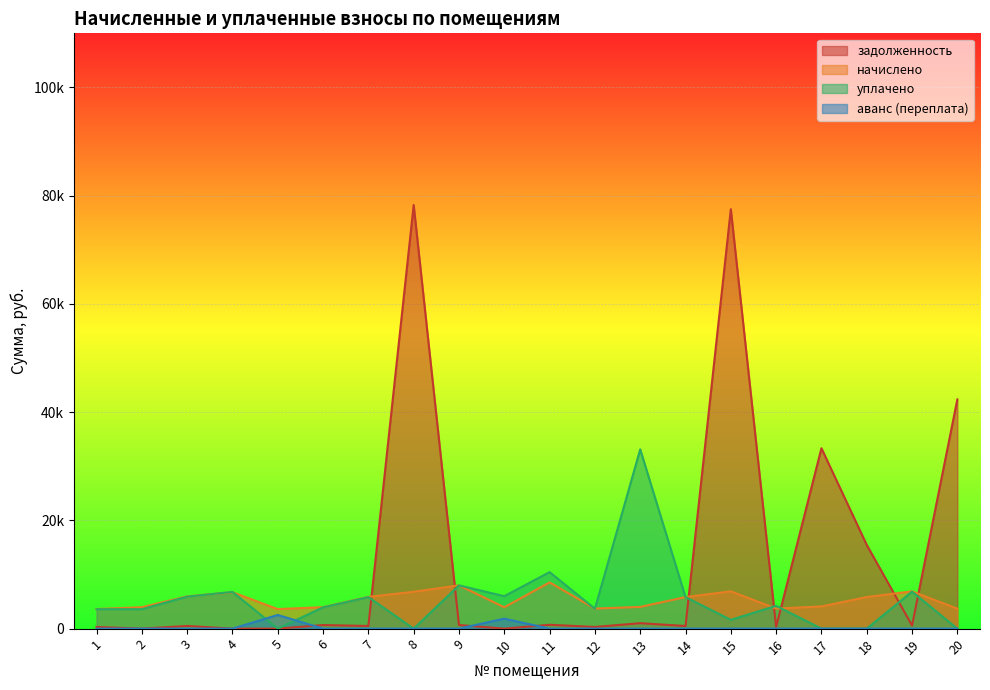

Where do задолженность and уплачено first cross each other?

7 and 8